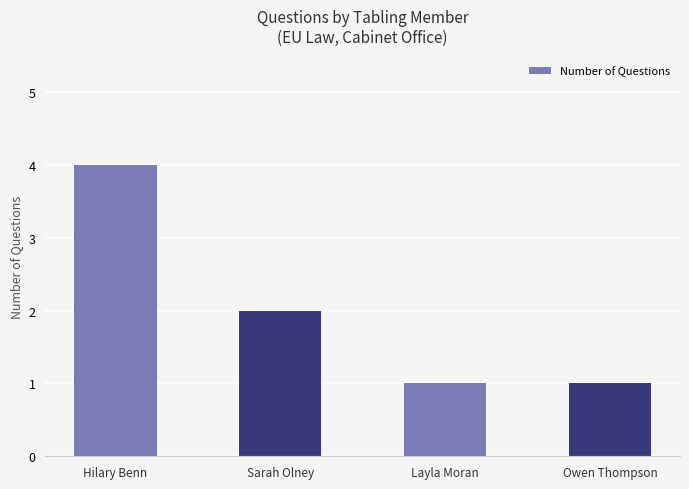

Where does the data first go above 2?

Hilary Benn